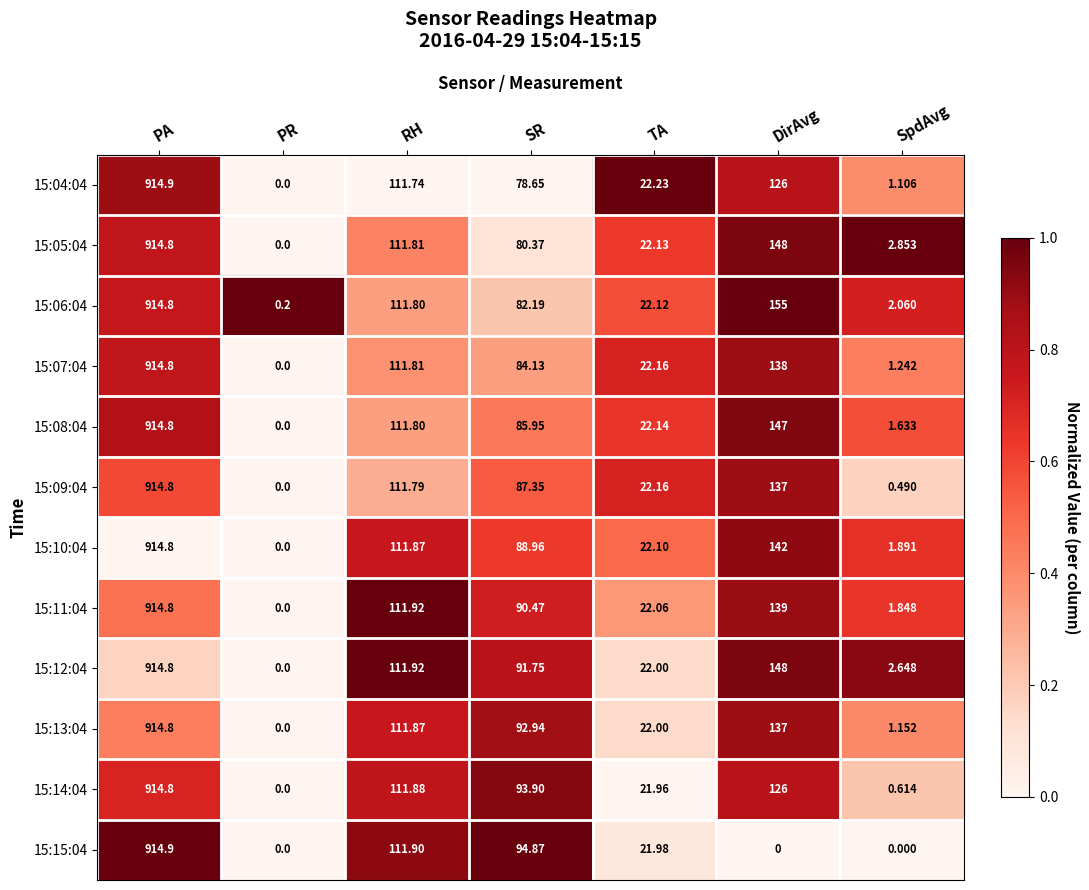

At which category does the chart reach its peak across all series?

PA